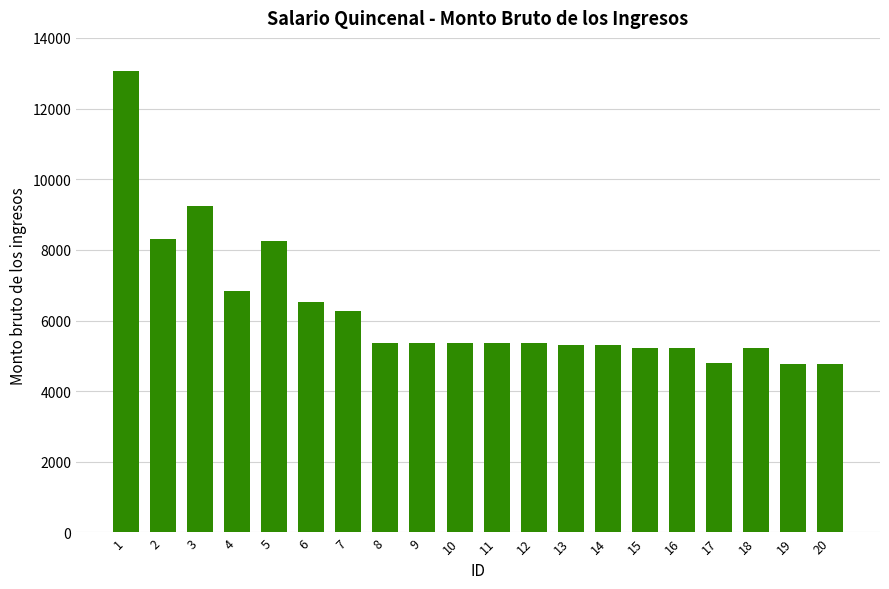

How many bars are there in total?

20